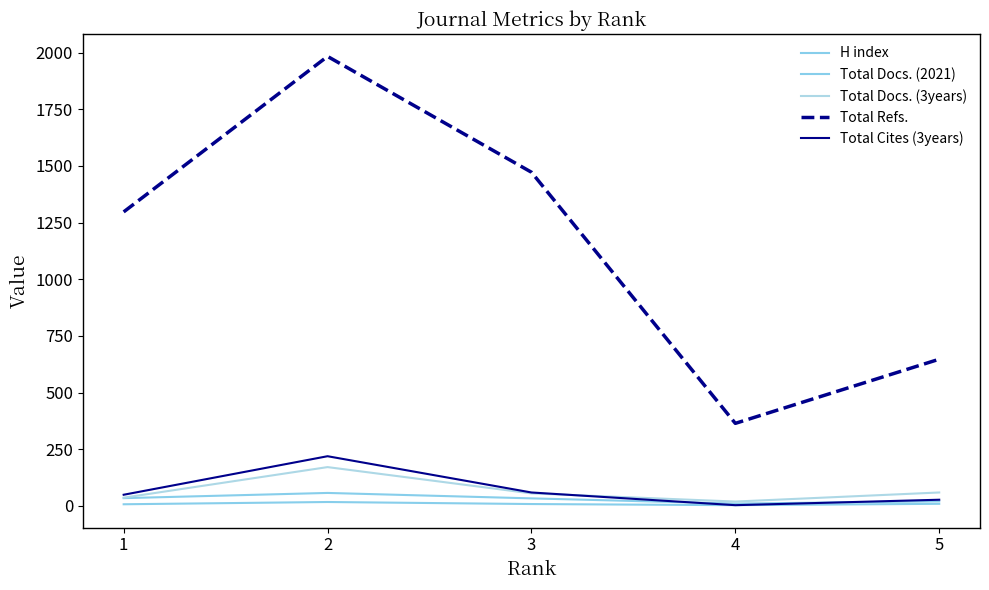

List the labels in order of Total Cites (3years) value, smallest first.

4, 5, 1, 3, 2